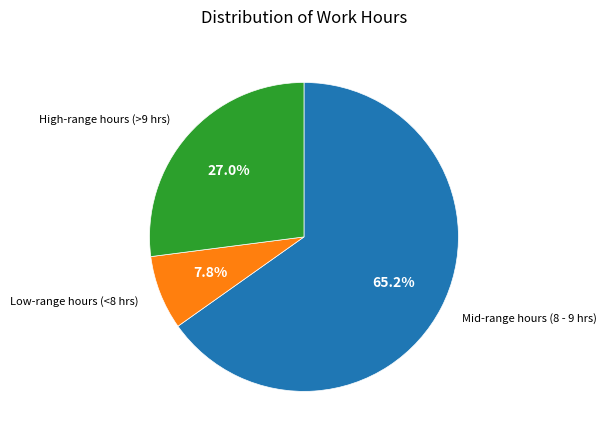

Is there any slice that represents more than half of the pie?

Yes